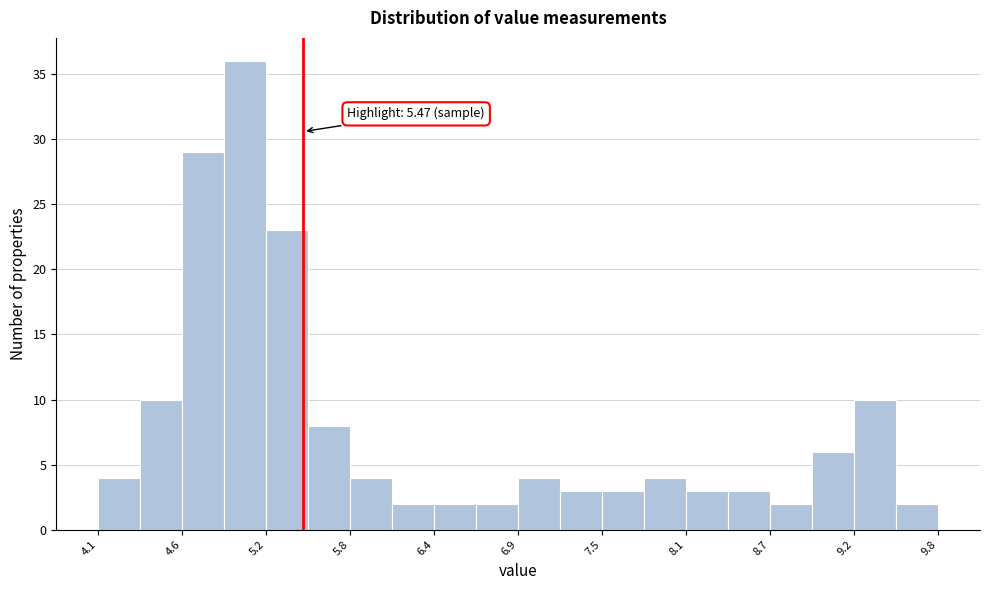

Around what value on the x-axis is the tallest bar? Give the approximate position of its centre, as read against the axis.

5.1